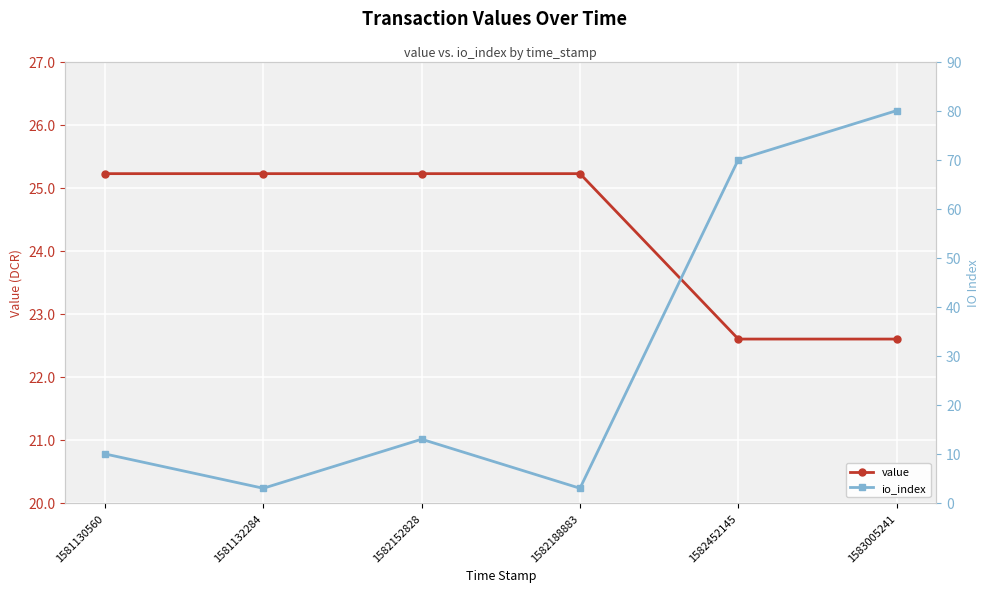

Reading left to right, transcribe all the data shown in this chart.

value: 25.2	25.2	25.2	25.2	22.6	22.6
io_index: 10.0	3.0	13.0	3.0	70.0	80.0